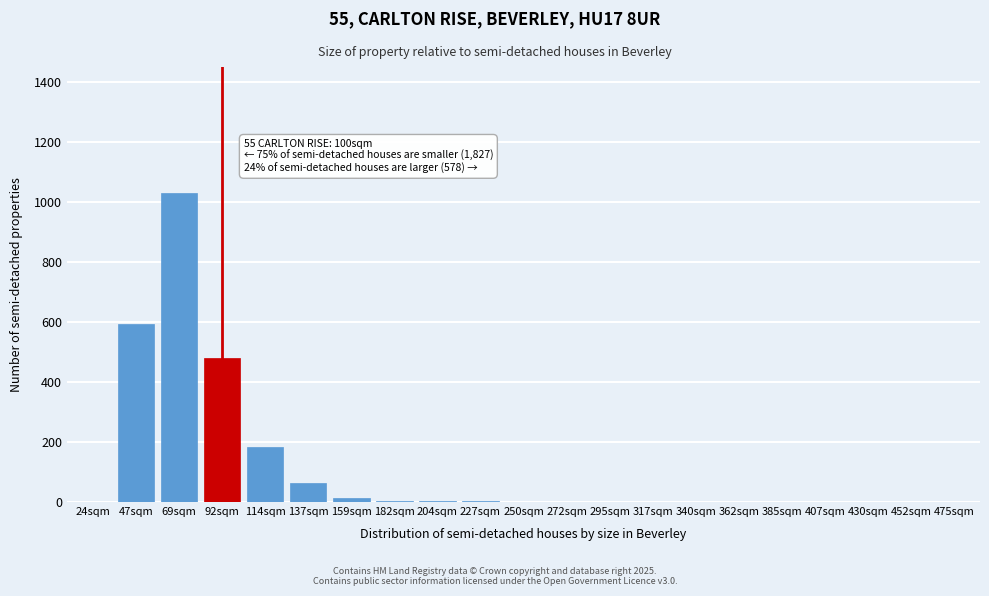

The value at 137sqm is 65. True or false?

True